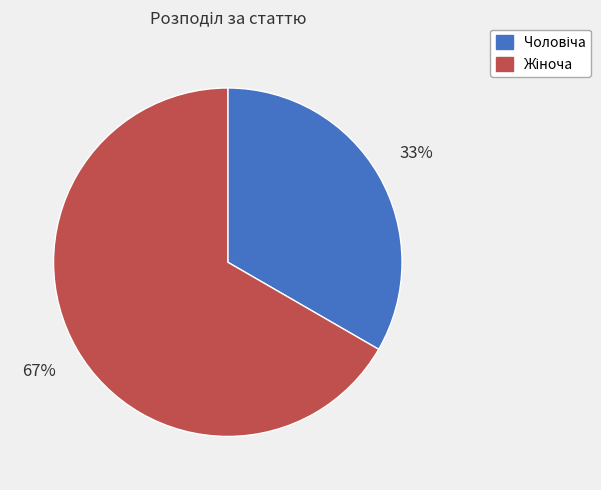

How many slices are in this pie chart?

2